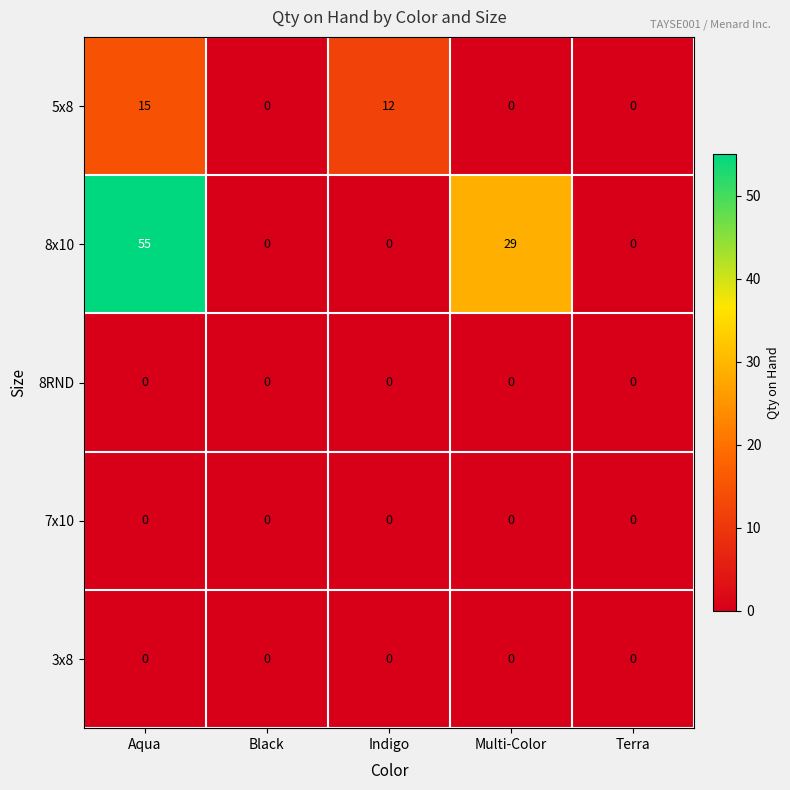

At which label is 5x8 closest to 7?

Indigo